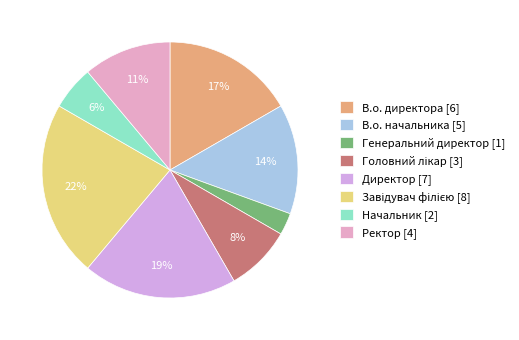

The В.о. начальника slice represents 14% of the pie. True or false?

True